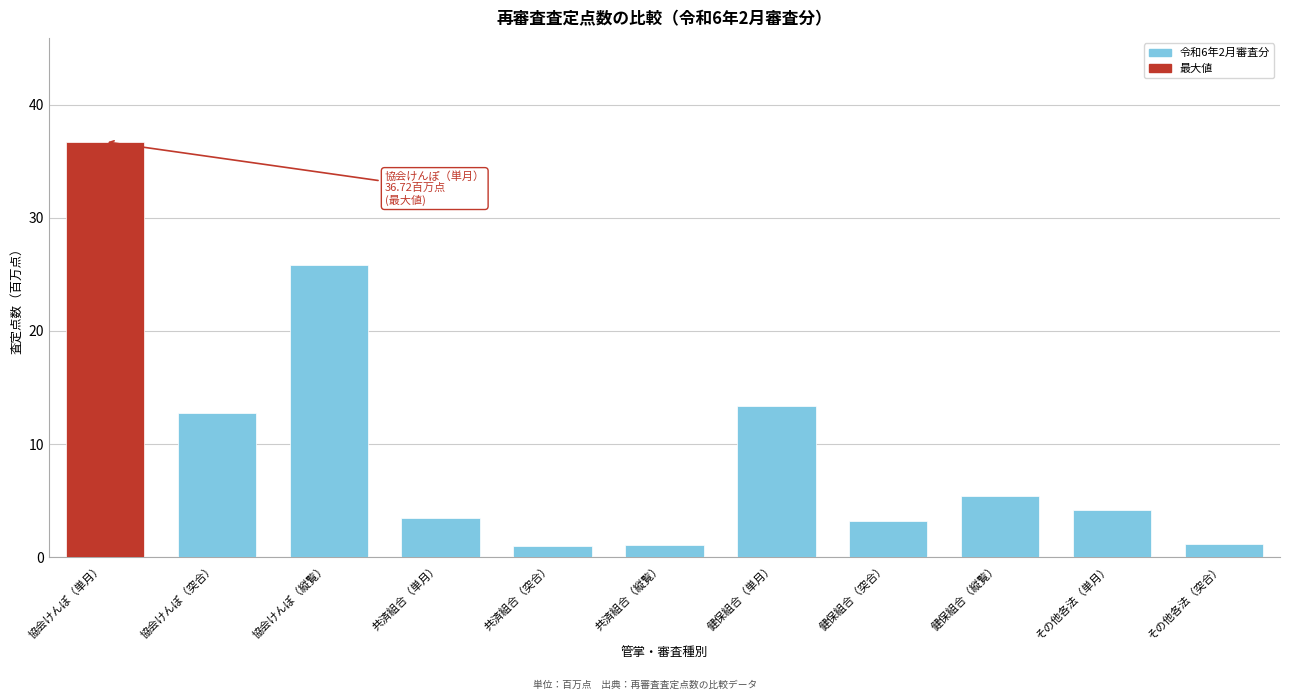

What is the approximate value at 共済組合（単月）?

3.5